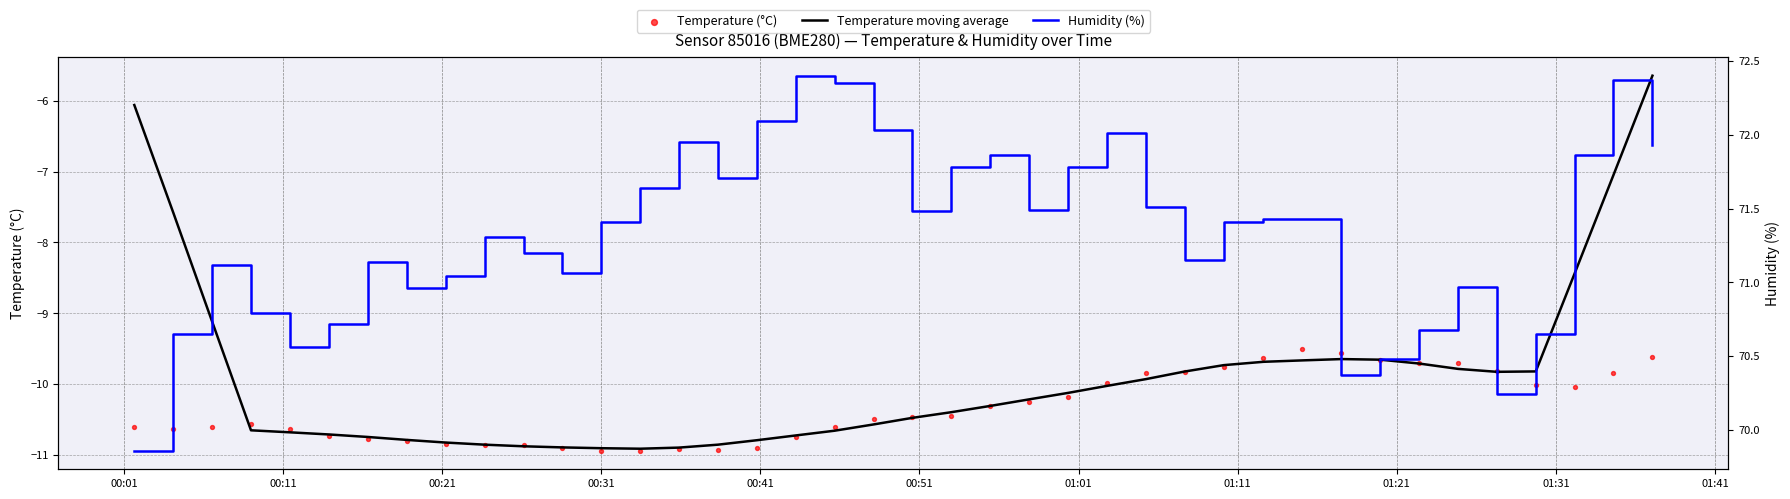

Is the value of Temperature moving average at 19 greater than the value of Temperature (°C) at 27?

No